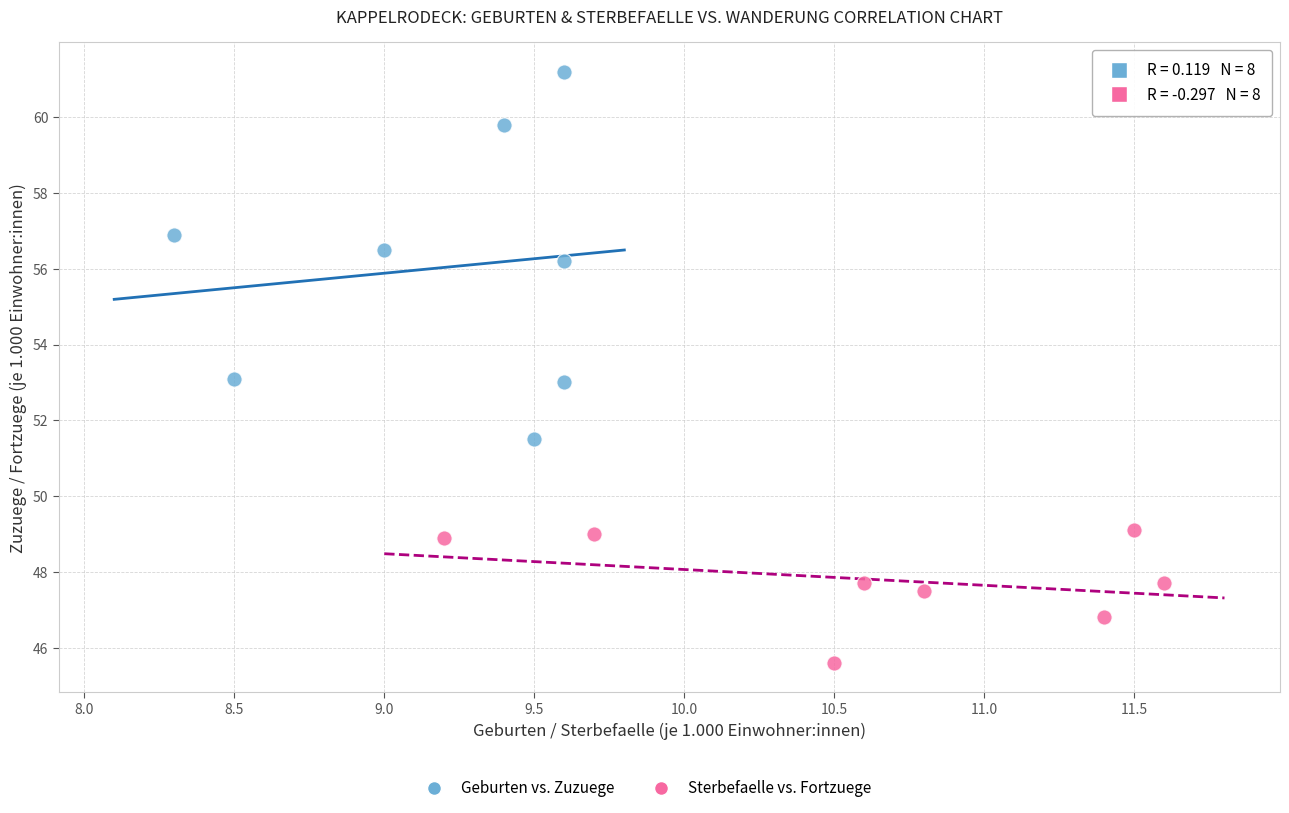

Which series has the largest Y range (max minus min)?

Geburten vs. Zuzuege